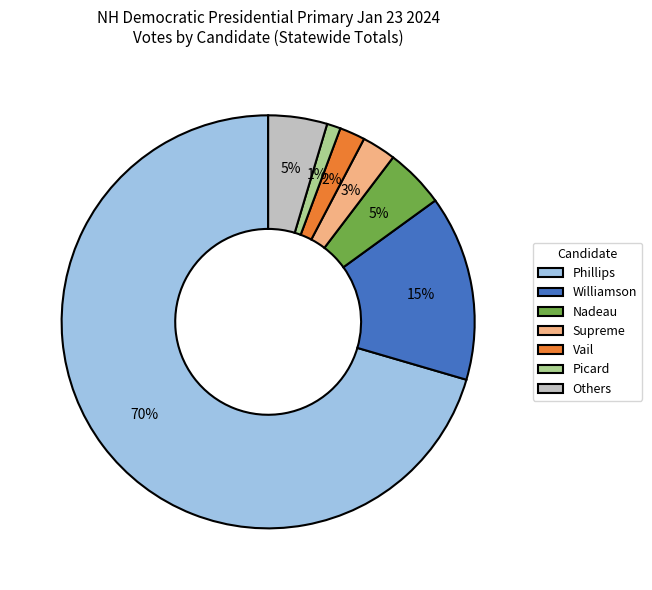

Is Phillips the majority of the pie?

Yes